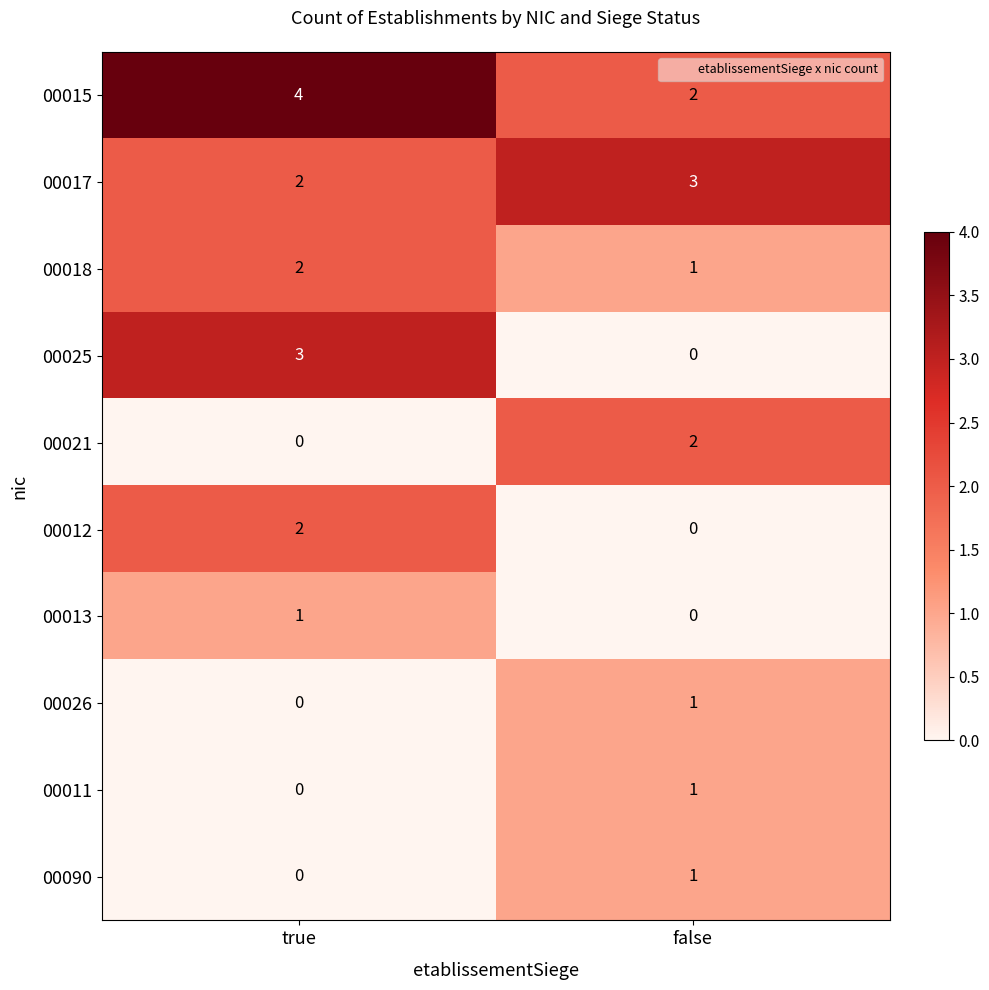

Rank the categories by 00015 value from highest to lowest.

true, false